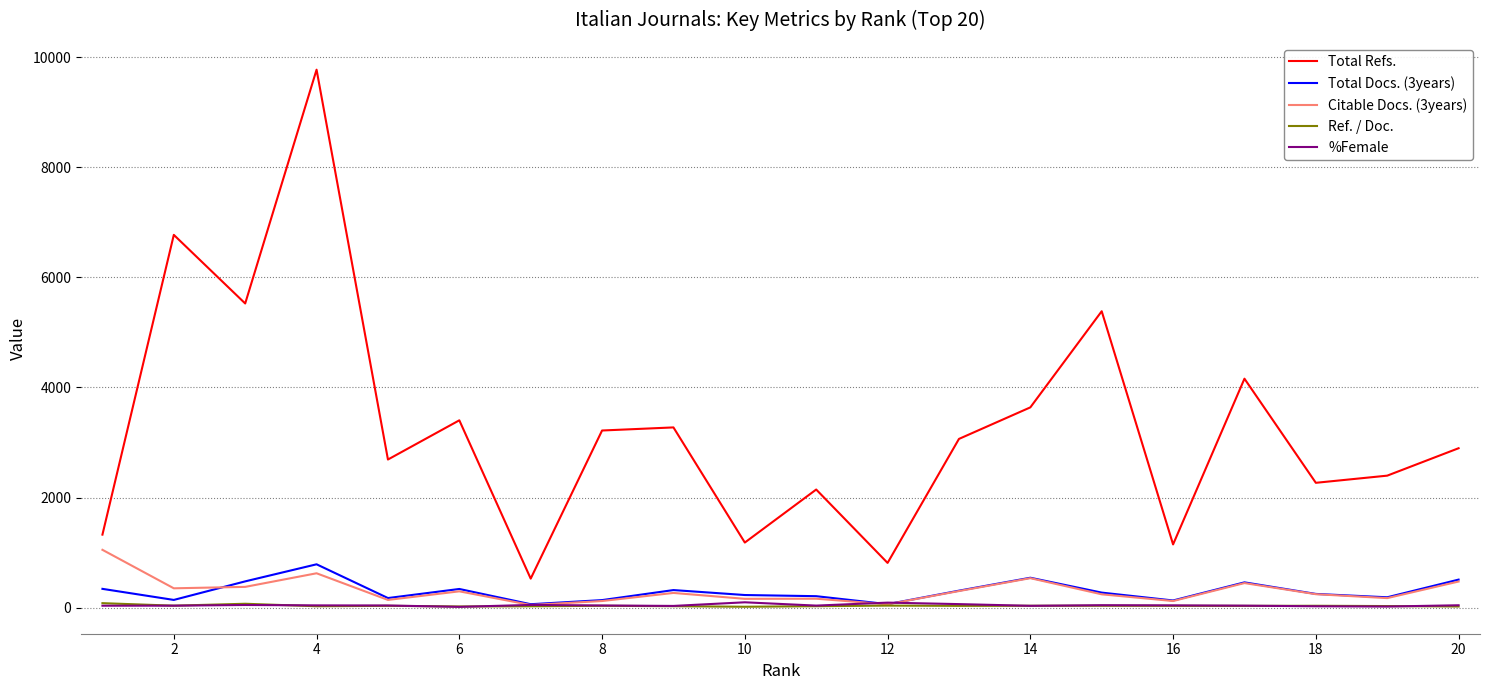

In %Female, how many points are lower than both neighbors (excluding endpoints)?

5